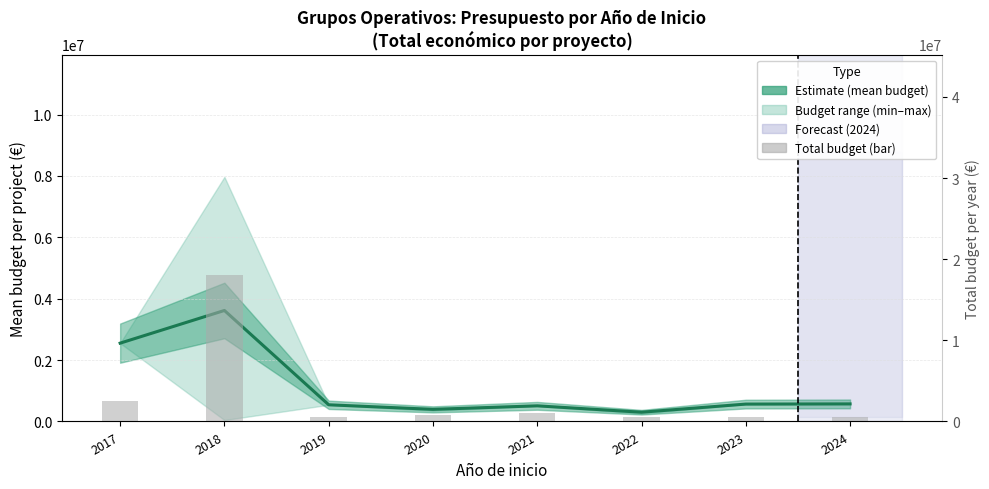

Reading left to right, what are all the values shown in this chart?

Mean economic budget: 2017=2551609.0	2018=3616514.0	2019=543404.0	2020=394218.5	2021=509355.5	2022=301130.0	2023=566298.0	2024=571965.0
Total budget (€): 2017=2551609.0	2018=18082570.0	2019=543404.0	2020=788437.0	2021=1018711.0	2022=602260.0	2023=566298.0	2024=571965.0